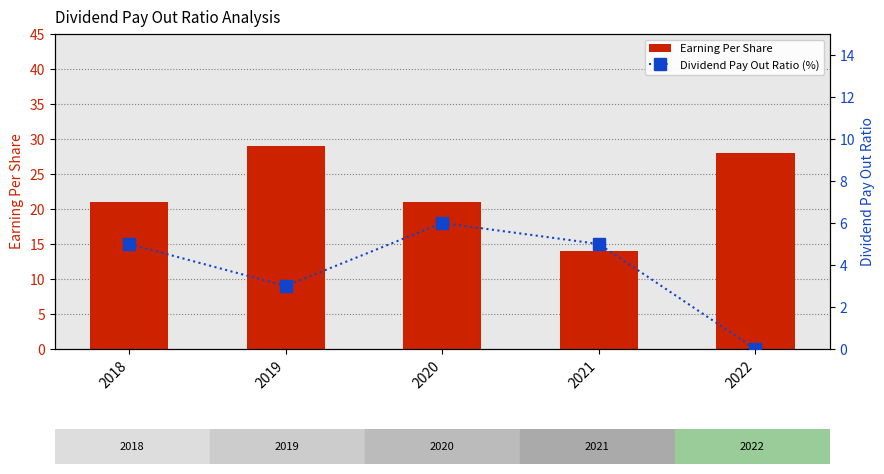

Count the Dividend Pay Out Ratio (%) values in the range 3 to 5.

3